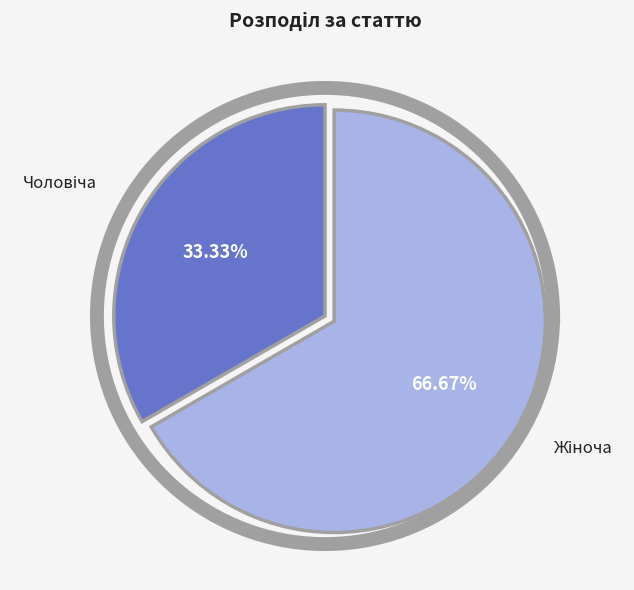

What is the total percentage of Жіноча and Чоловіча?

100.0%